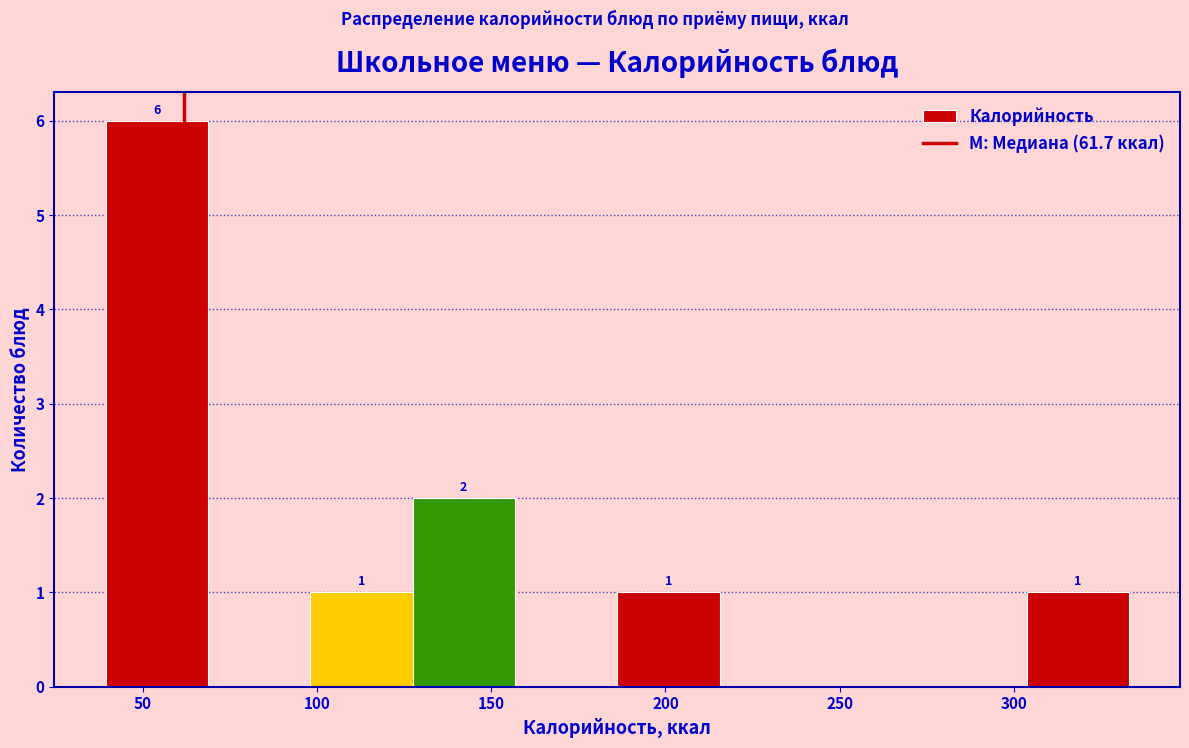

Which range on the x-axis has the tallest bar?

40 to 70